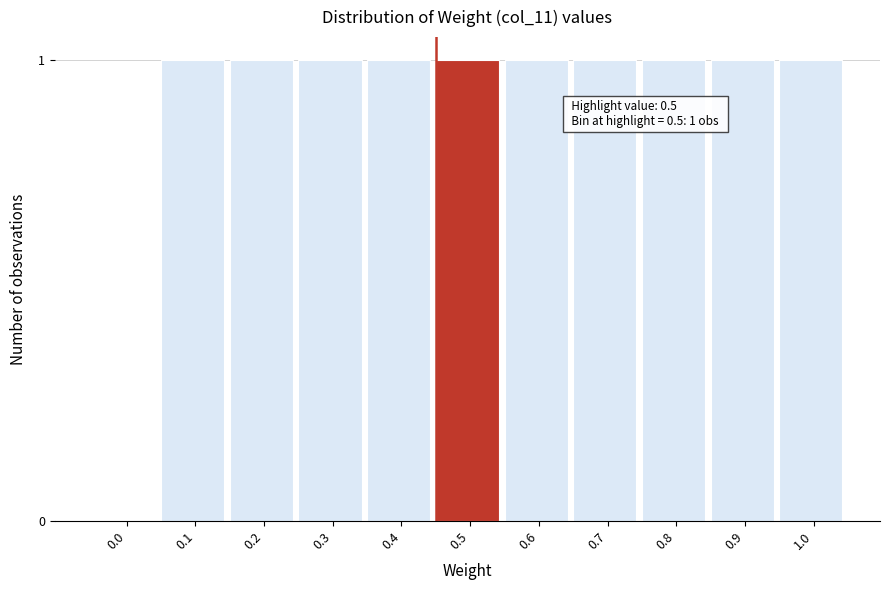

Reading left to right, extract all data points from this chart.

0.0=0	0.1=1	0.2=1	0.3=1	0.4=1	0.5=1	0.6=1	0.7=1	0.8=1	0.9=1	1.0=1